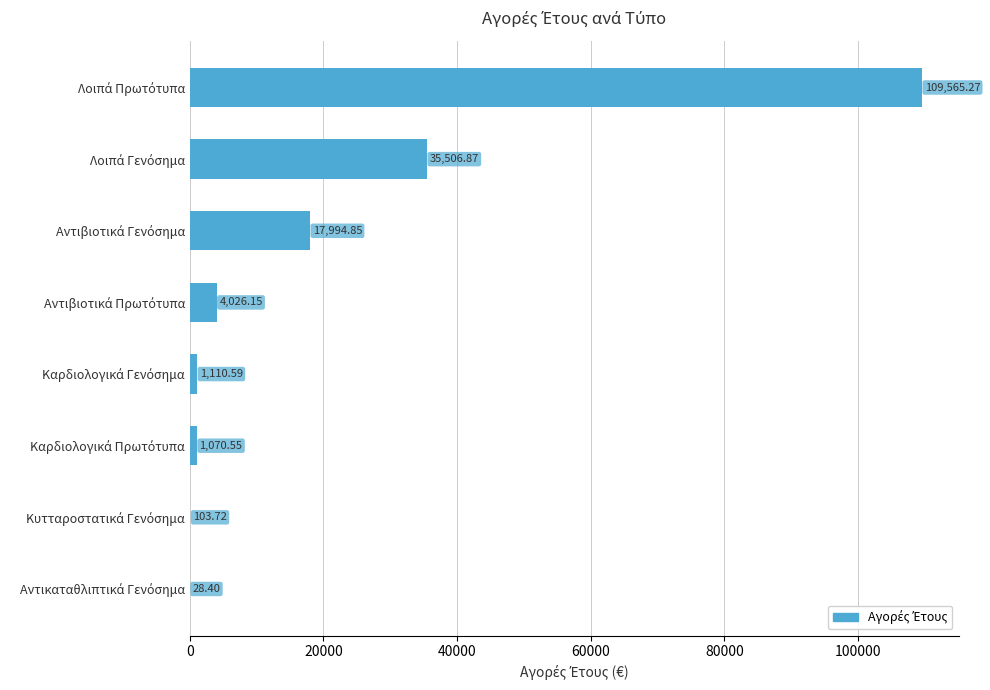

How many series are shown in this chart?

1